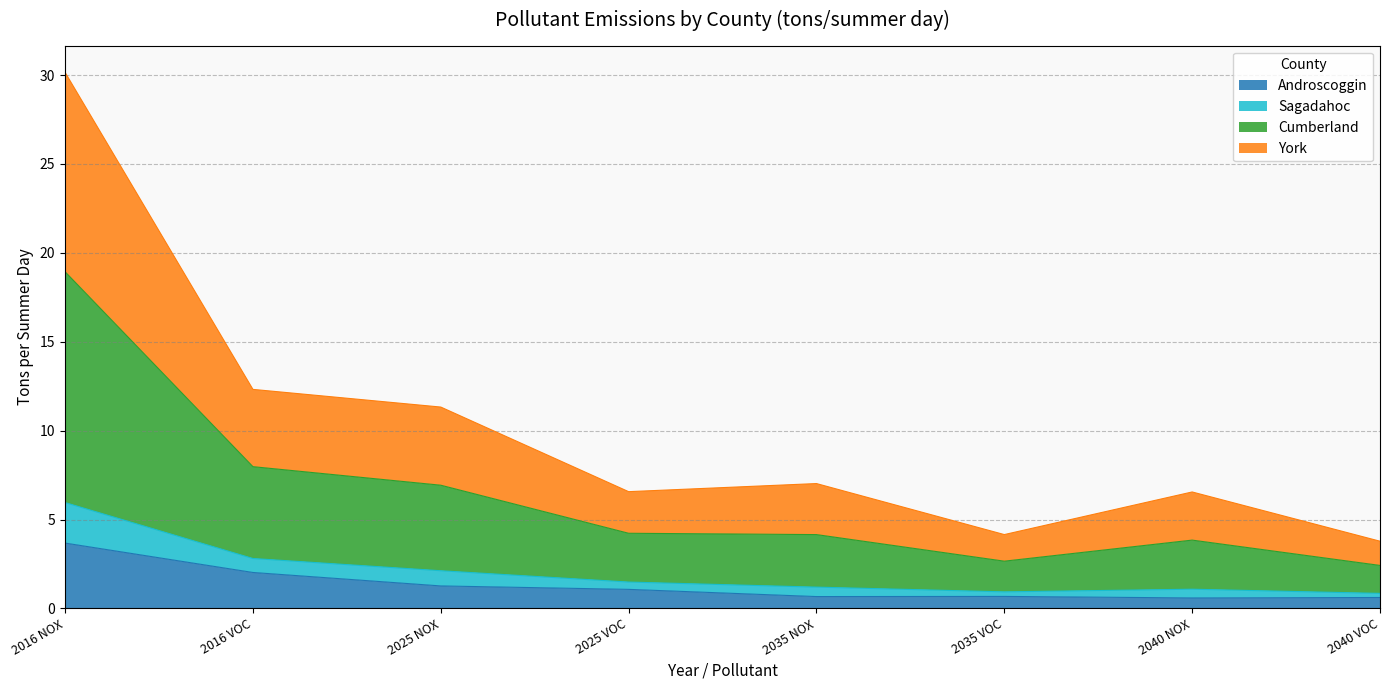

Does the chart display data point markers on the line(s)?

No